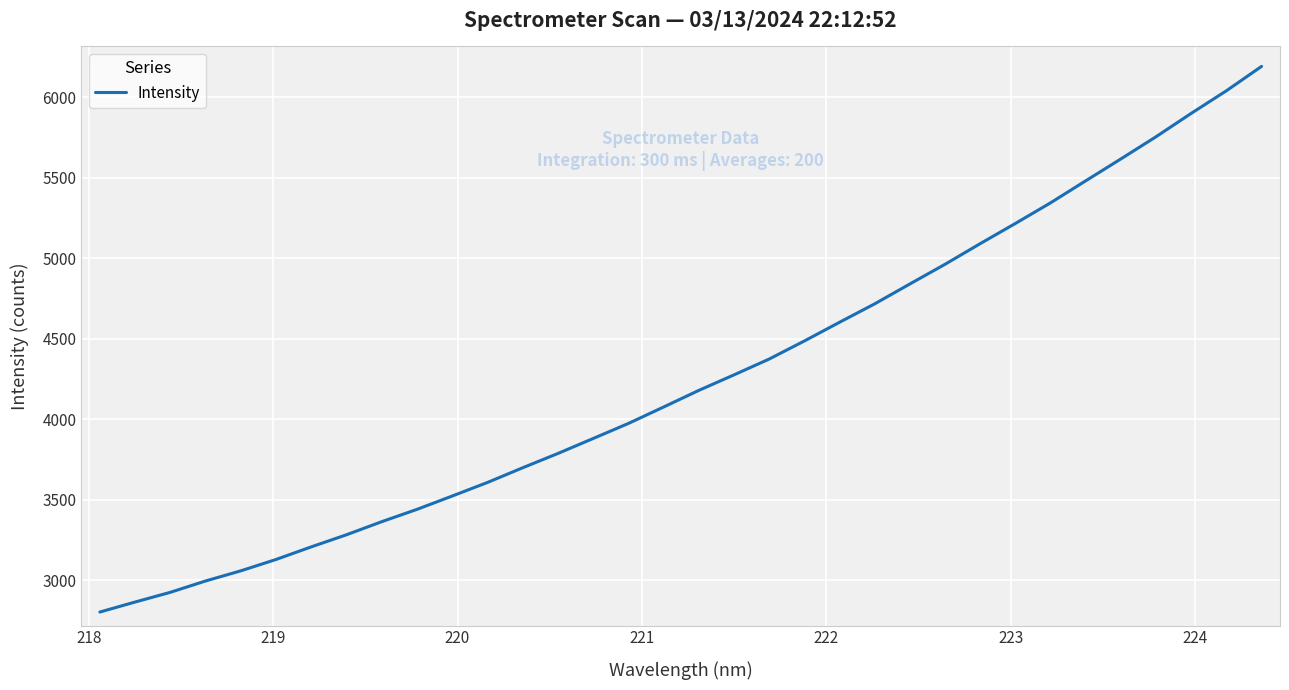

What is the maximum value shown in the chart?

6193.0